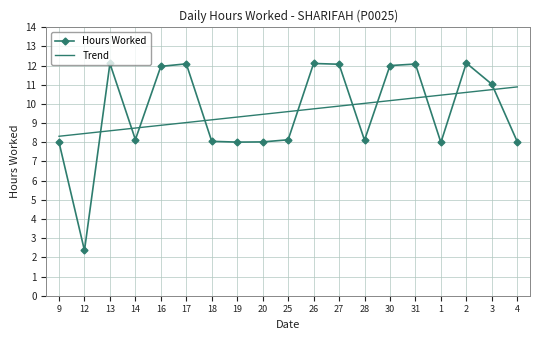

What is the difference between the highest and lowest values at 4?

2.9